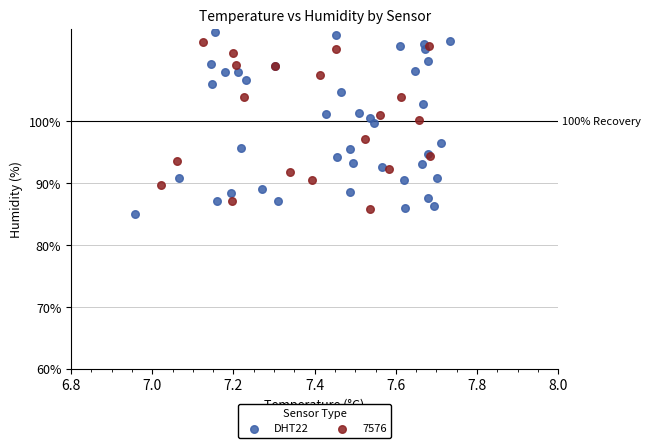

Which series has the widest spread of Y values?

DHT22